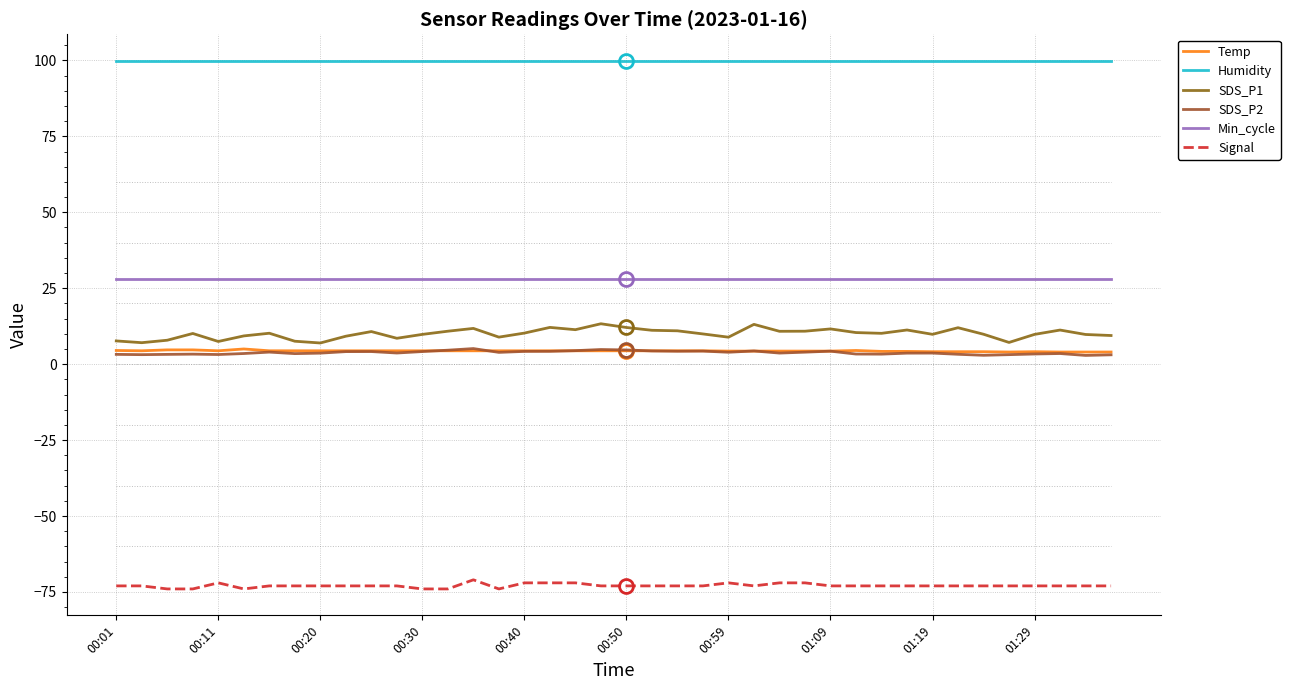

Rank the series by their maximum value, from highest to lowest.

Humidity, Min_cycle, SDS_P1, SDS_P2, Temp, Signal